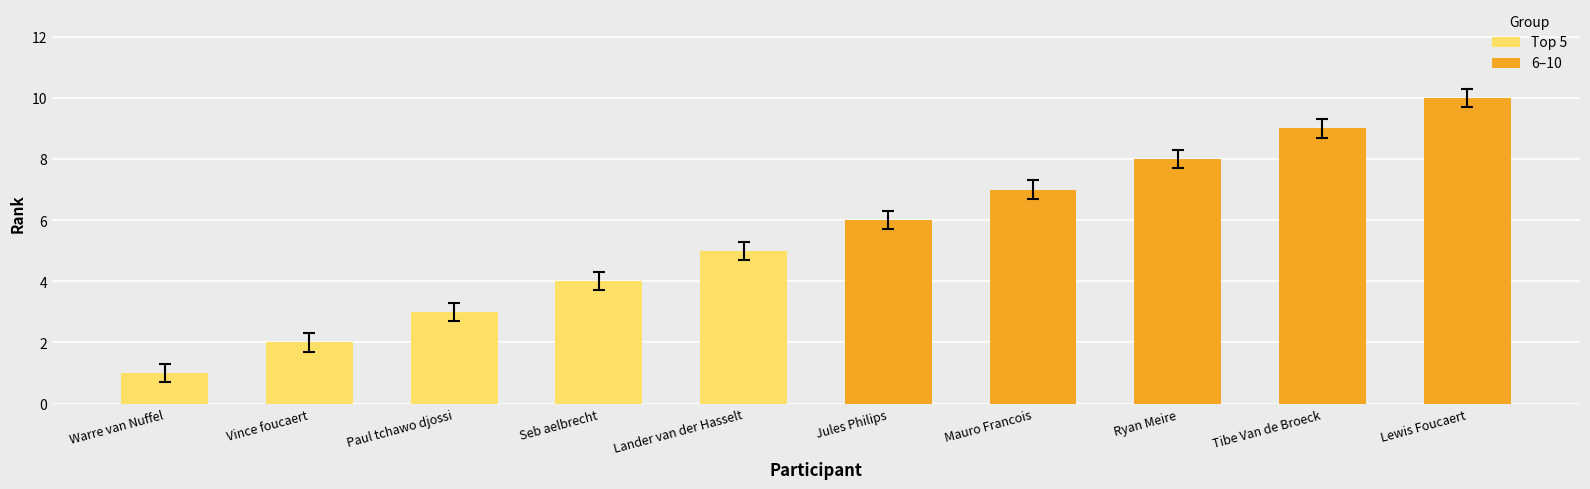

What is the lowest value of the Top 5 series?

1